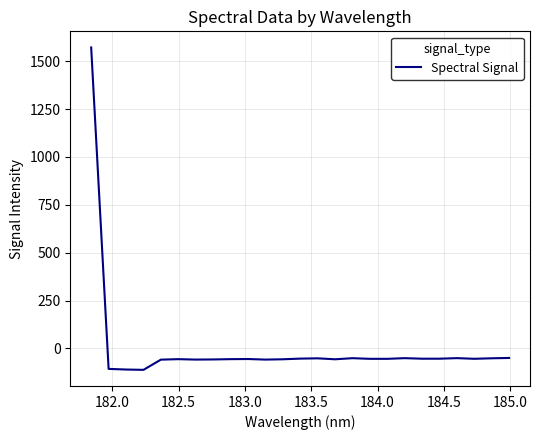

What is the difference between the maximum and minimum values?

1683.4